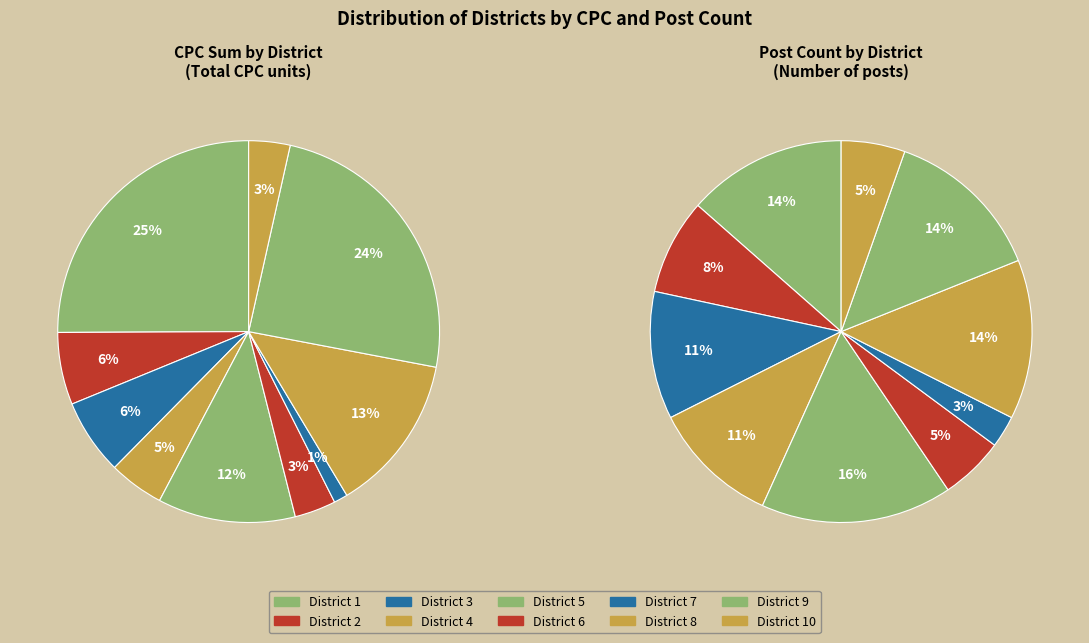

To the nearest percent, what is the combined percentage of District 5 and District 3?

19%